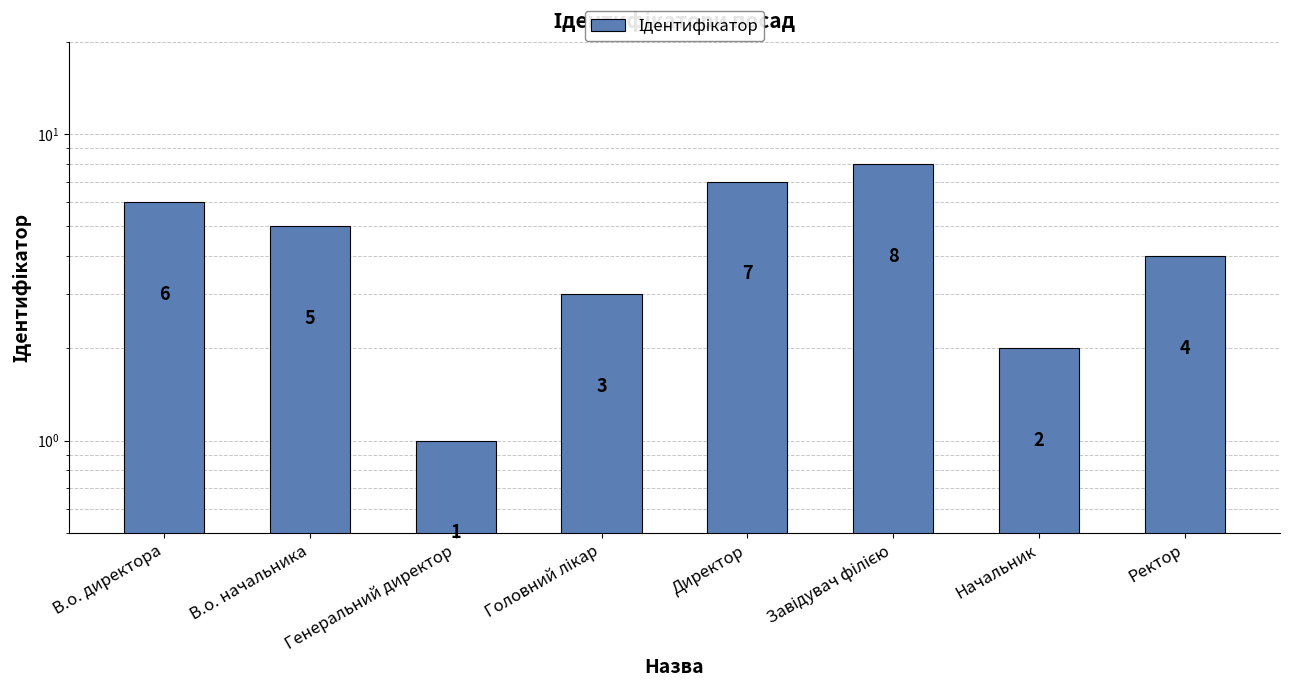

How many series are shown in this chart?

1